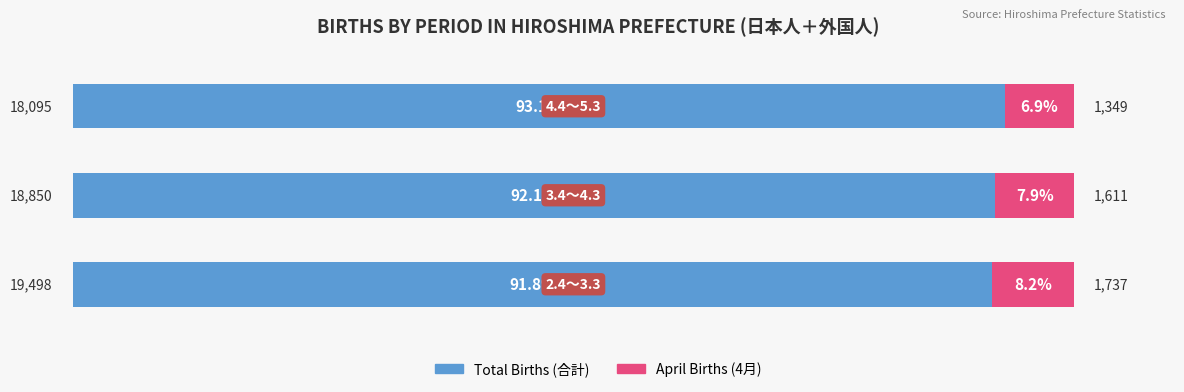

What position from the left is 2.0?

3